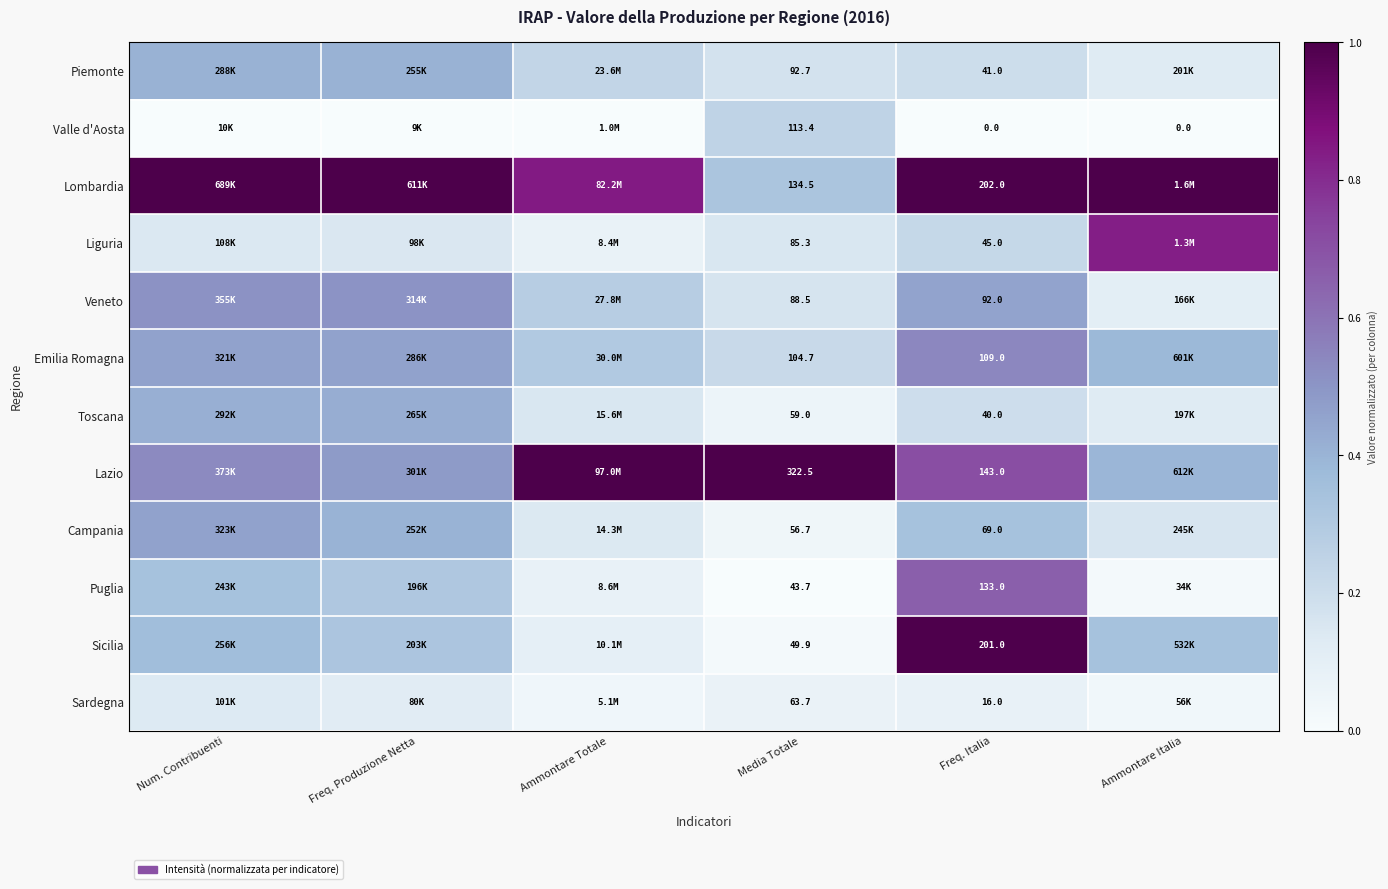

At how many categories does at least one series exceed 0?

6